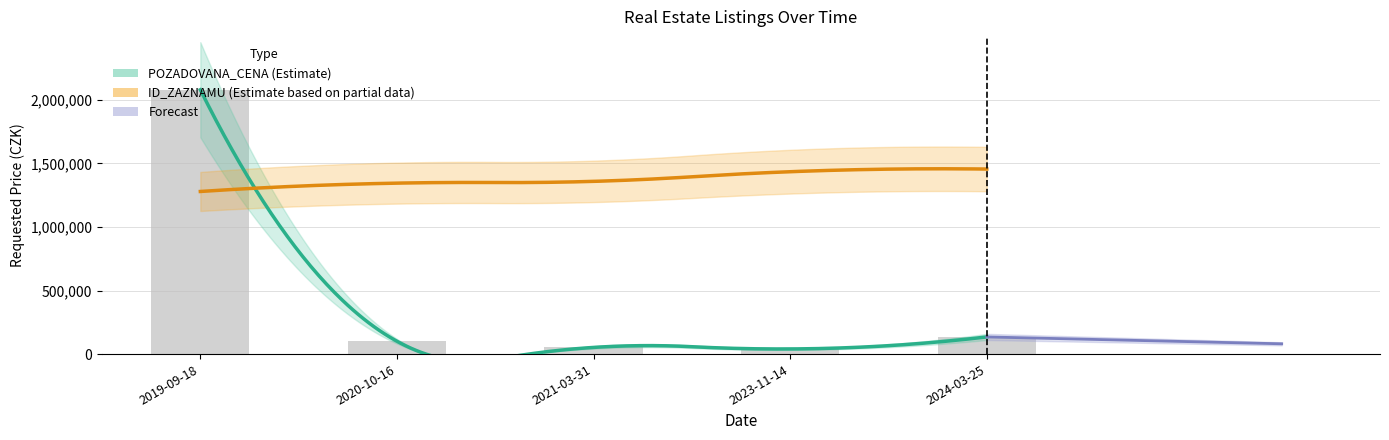

The POZADOVANA_CENA series shows 135000 at 2024-03-25. True or false?

True